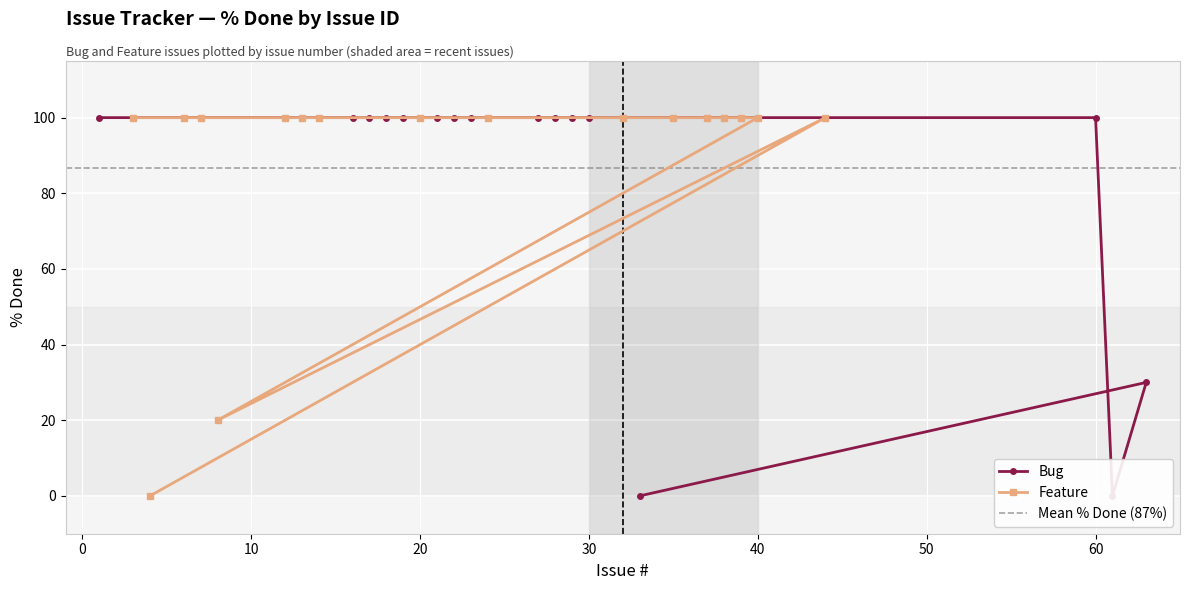

True or false: Feature has a value of 100 at 20.

True